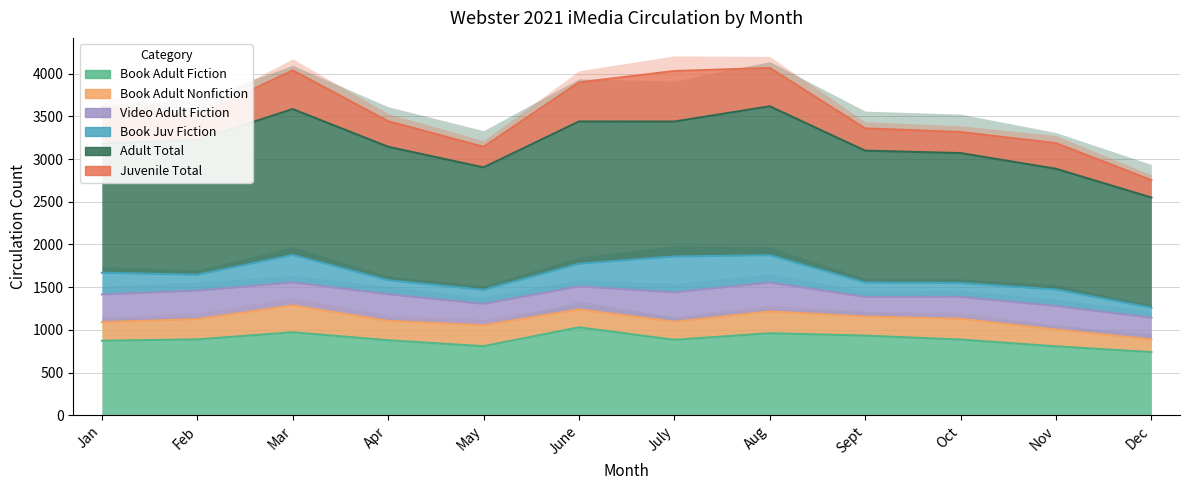

Reading left to right, what are all the values shown in this chart?

Book Adult Fiction: Jan=872	Feb=888	Mar=971	Apr=878	May=808	June=1029	July=883	Aug=960	Sept=932	Oct=886	Nov=806	Dec=739
Book Adult Nonfiction: Jan=1090	Feb=1125	Mar=1285	Apr=1105	May=1053	June=1239	July=1095	Aug=1215	Sept=1156	Oct=1129	Nov=1003	Dec=888
Video Adult Fiction: Jan=1414	Feb=1459	Mar=1555	Apr=1417	May=1304	June=1508	July=1439	Aug=1554	Sept=1385	Oct=1386	Nov=1279	Dec=1142
Book Juv Fiction: Jan=1668	Feb=1645	Mar=1877	Apr=1581	May=1468	June=1774	July=1859	Aug=1874	Sept=1554	Oct=1548	Nov=1472	Dec=1258
Adult Total: Jan=3184	Feb=3223	Mar=3585	Apr=3144	May=2902	June=3440	July=3439	Aug=3618	Sept=3098	Oct=3070	Nov=2886	Dec=2549
Juvenile Total: Jan=3608	Feb=3509	Mar=4038	Apr=3443	May=3143	June=3897	July=4031	Aug=4067	Sept=3359	Oct=3316	Nov=3186	Dec=2753